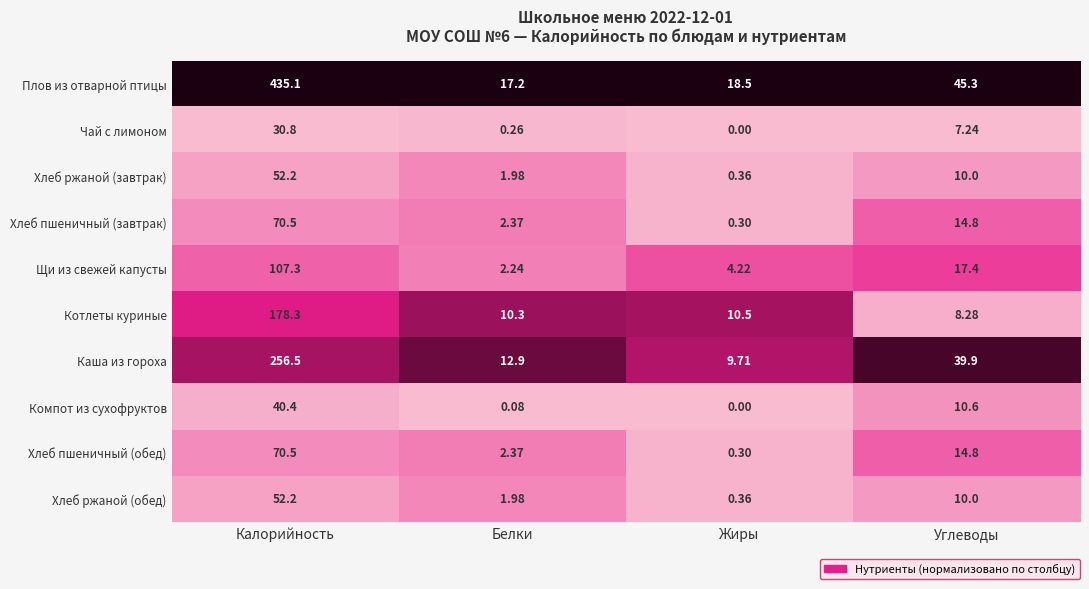

Rank the categories by Плов из отварной птицы value from highest to lowest.

Калорийность, Углеводы, Жиры, Белки